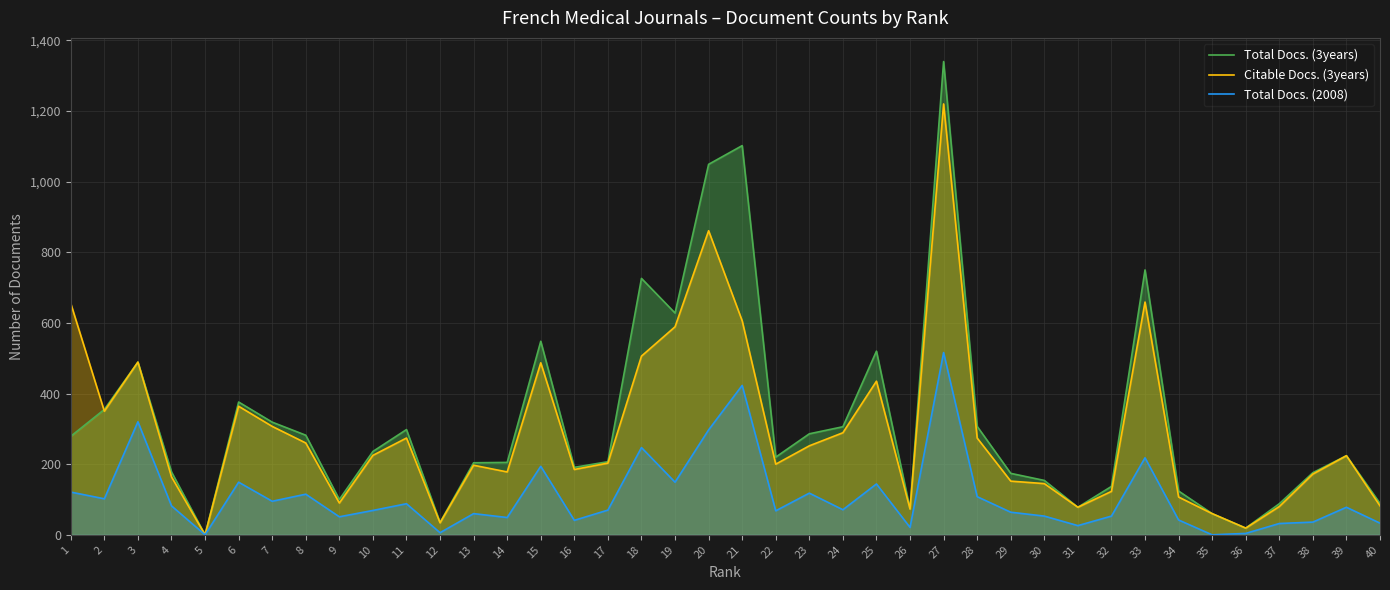

Which series changed the most between 7 and 29?

Citable Docs. (3years)